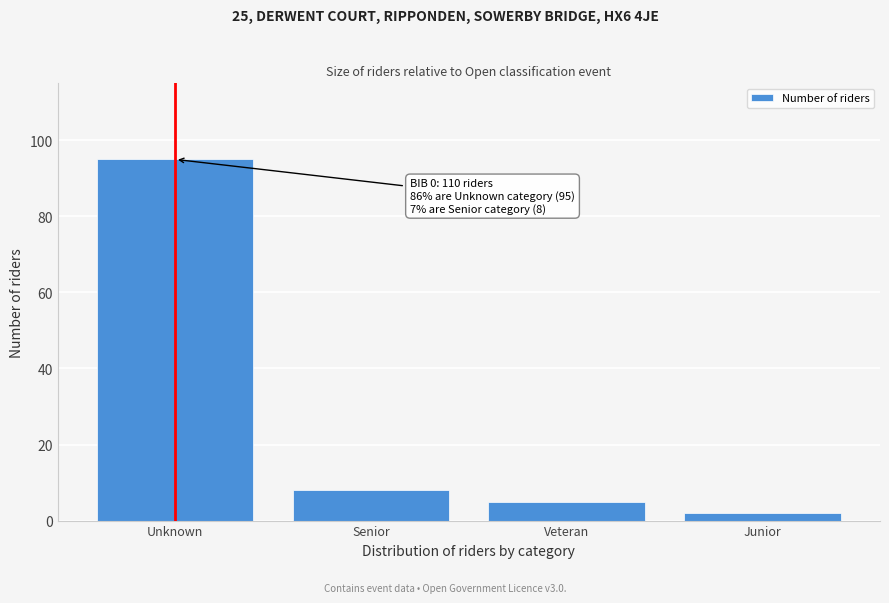

Reading right to left, transcribe all the data shown in this chart.

2	5	8	95